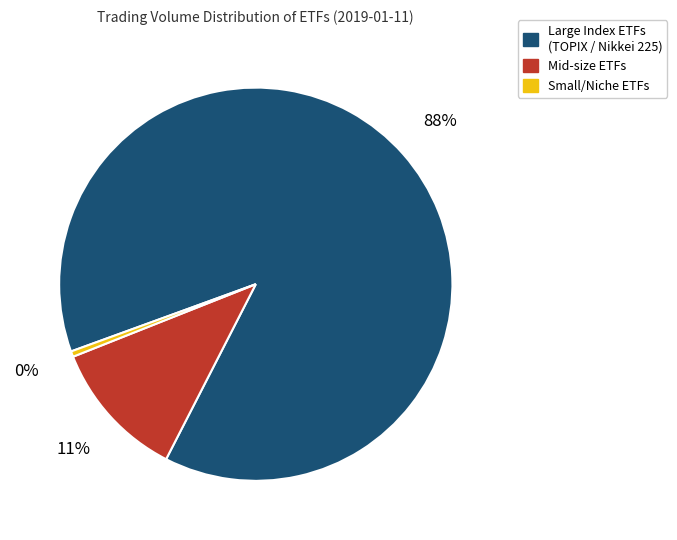

Rank the categories by value from lowest to highest.

Small/Niche ETFs, Mid-size ETFs, Large Index ETFs (TOPIX / Nikkei 225)